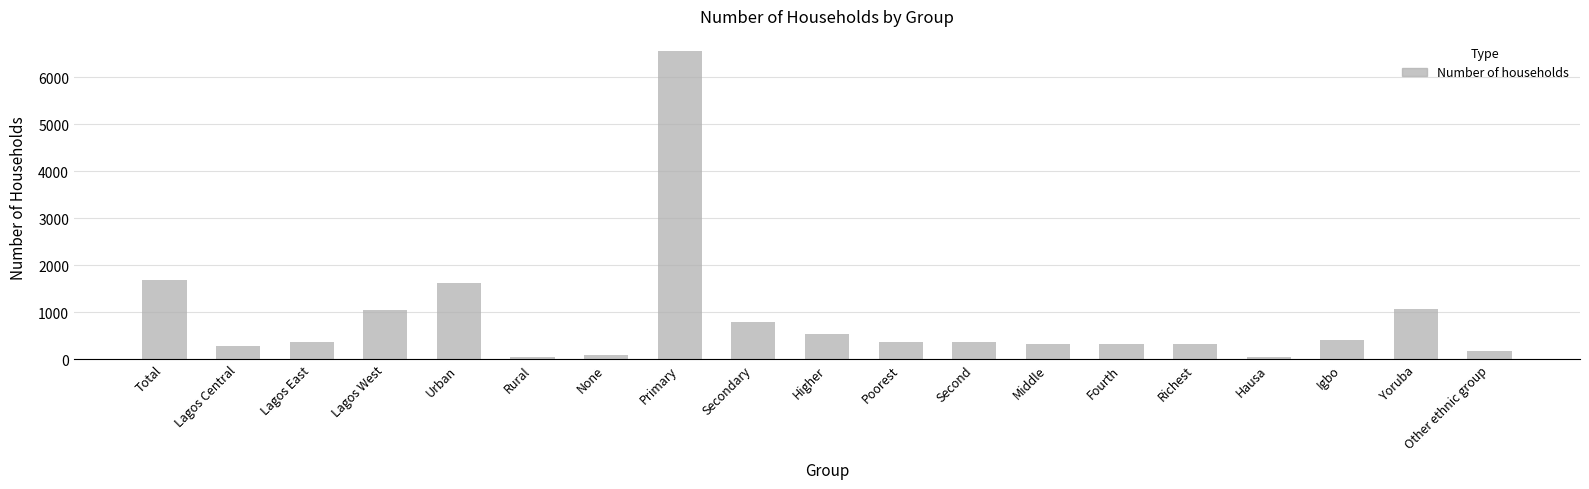

What is the change in value from Primary to Richest?

-6247.2